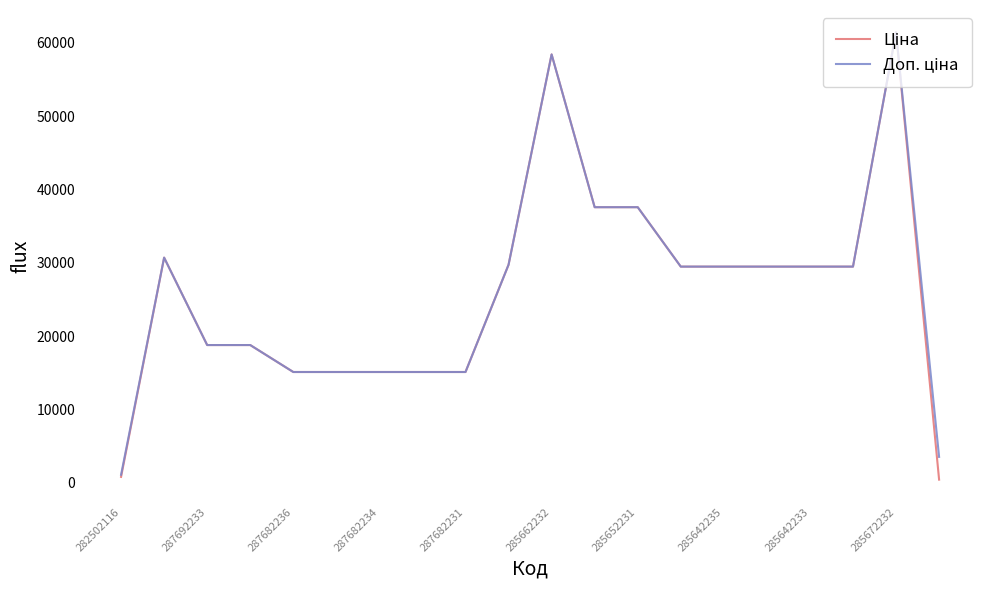

What is the maximum value shown in the chart?

61434.3